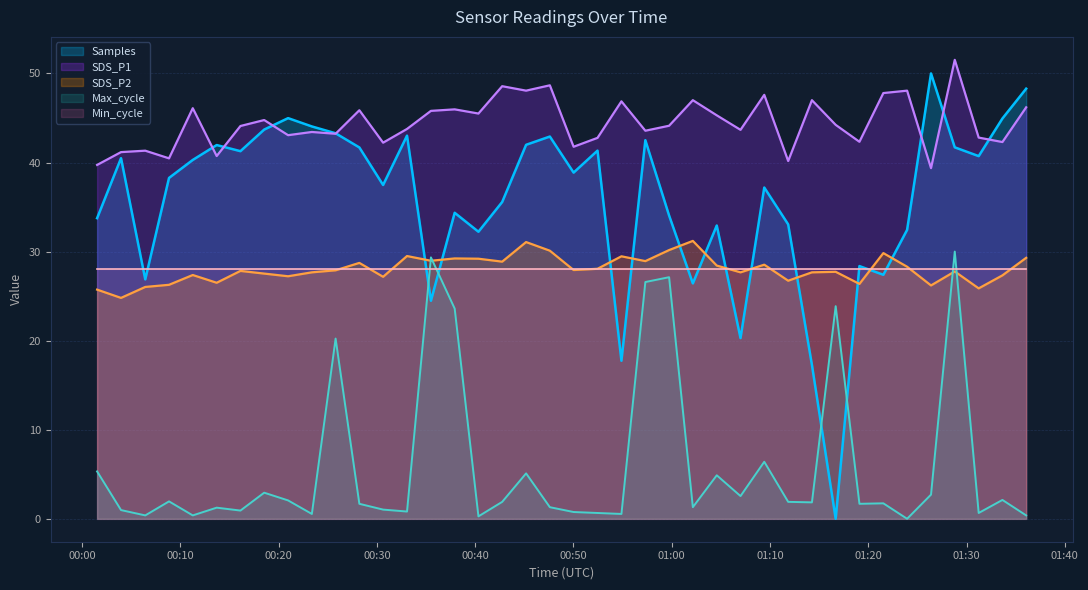

Which series has the largest total across all categories?

SDS_P1